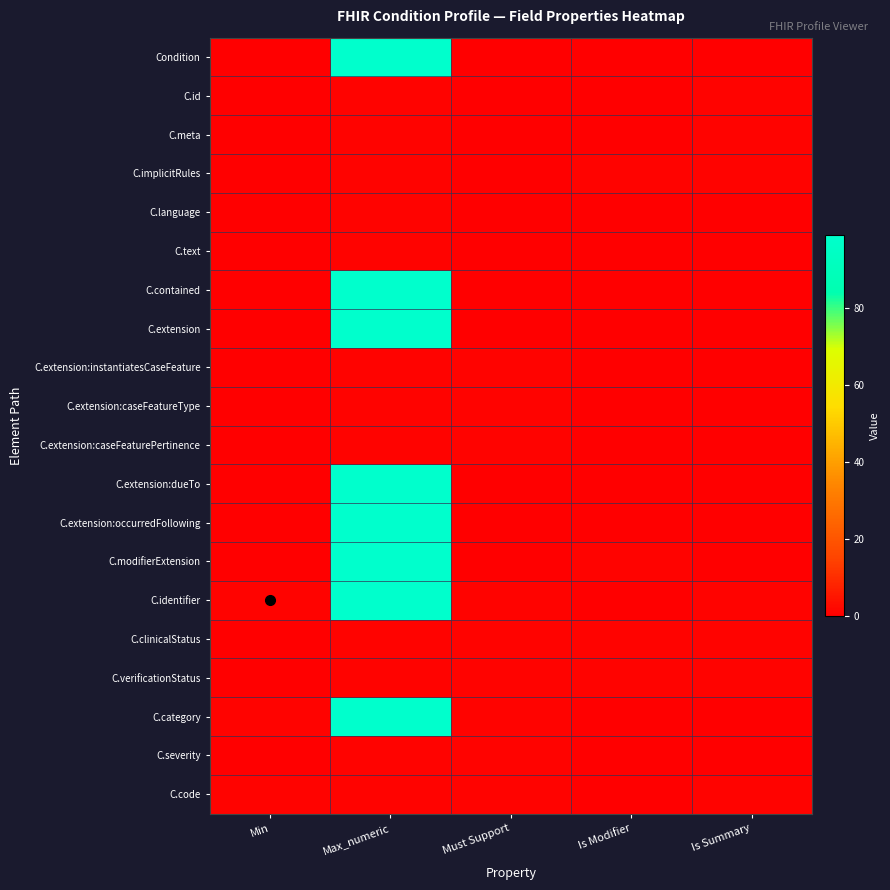

Which has a higher value, Is Summary or Max_numeric?

Max_numeric